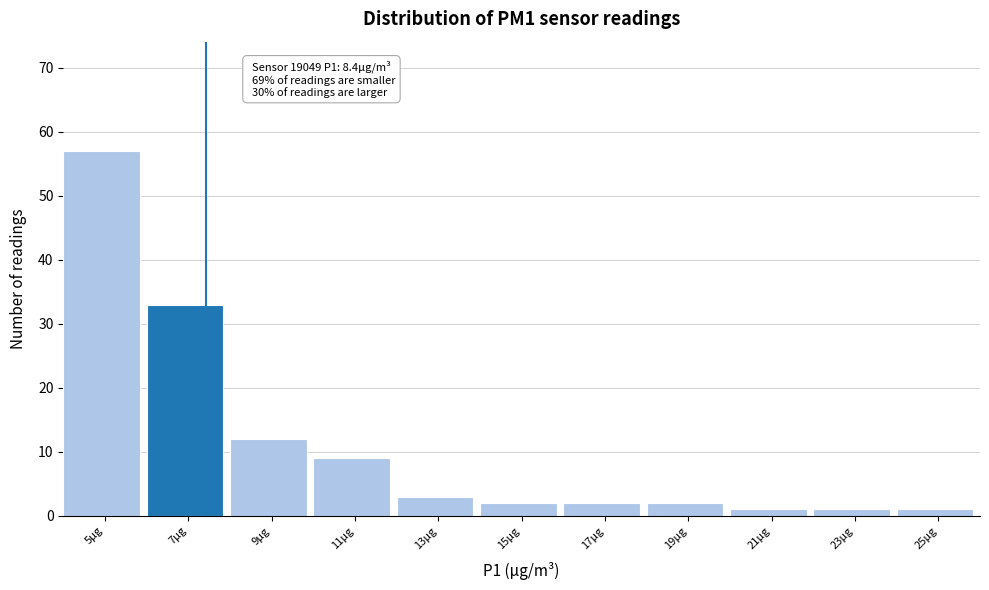

Reading right to left, what are all the values shown in this chart?

1	1	1	2	2	2	3	9	12	33	57